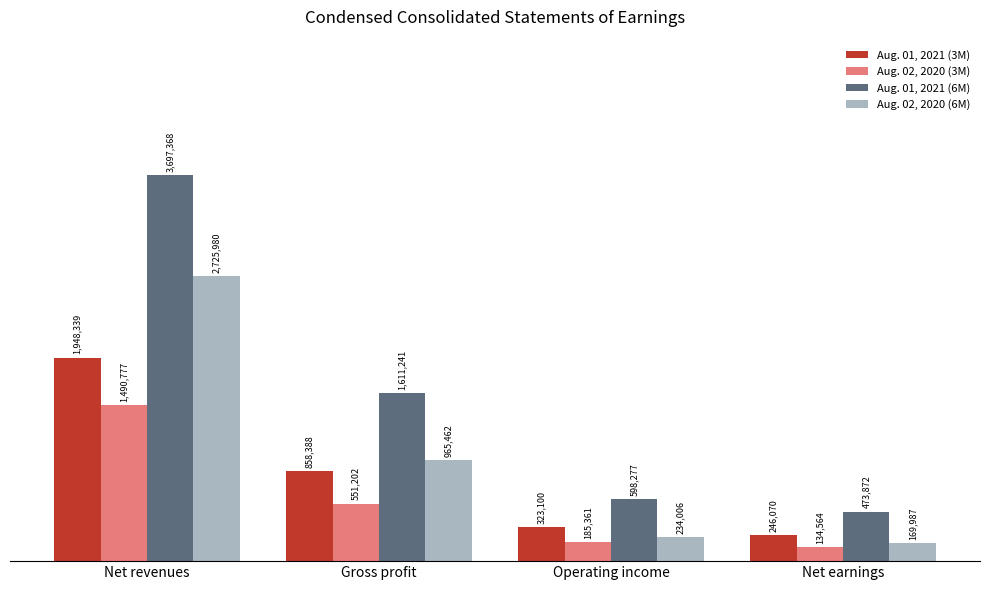

What is the label of the 2nd bar from the right?

Operating income